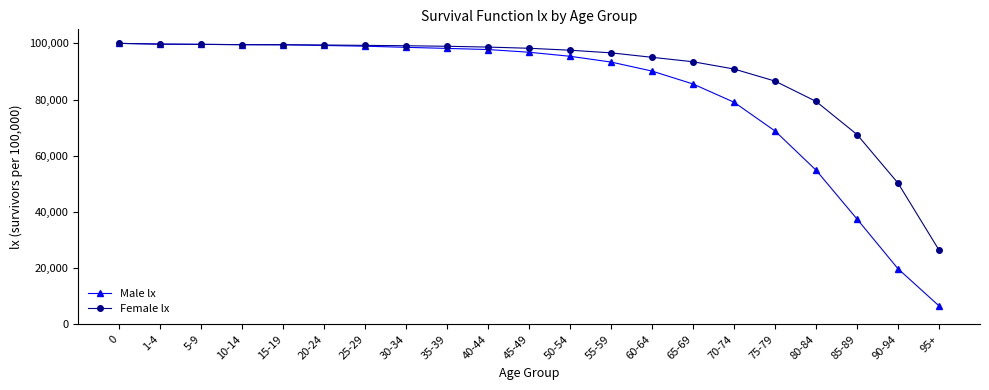

How many lines are shown in the chart?

2